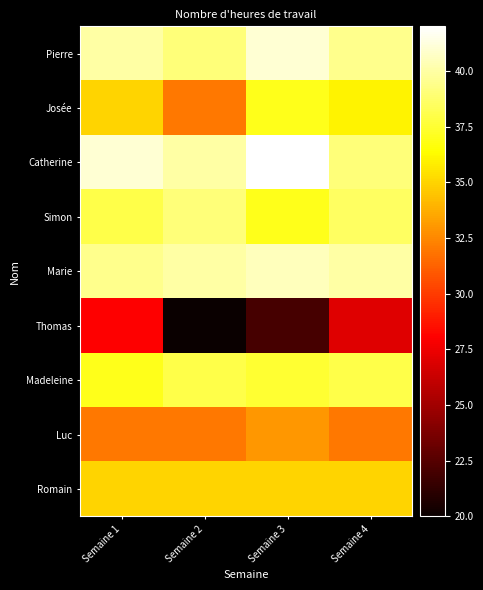

At how many categories does at least one series exceed 25?

4